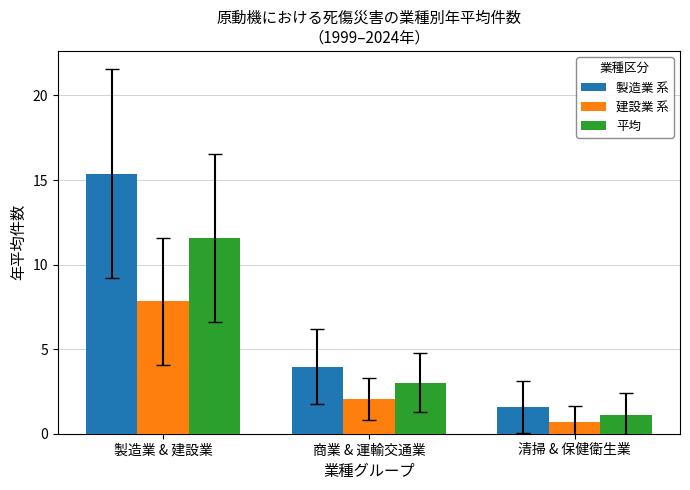

Which series has the widest spread of values?

製造業 系